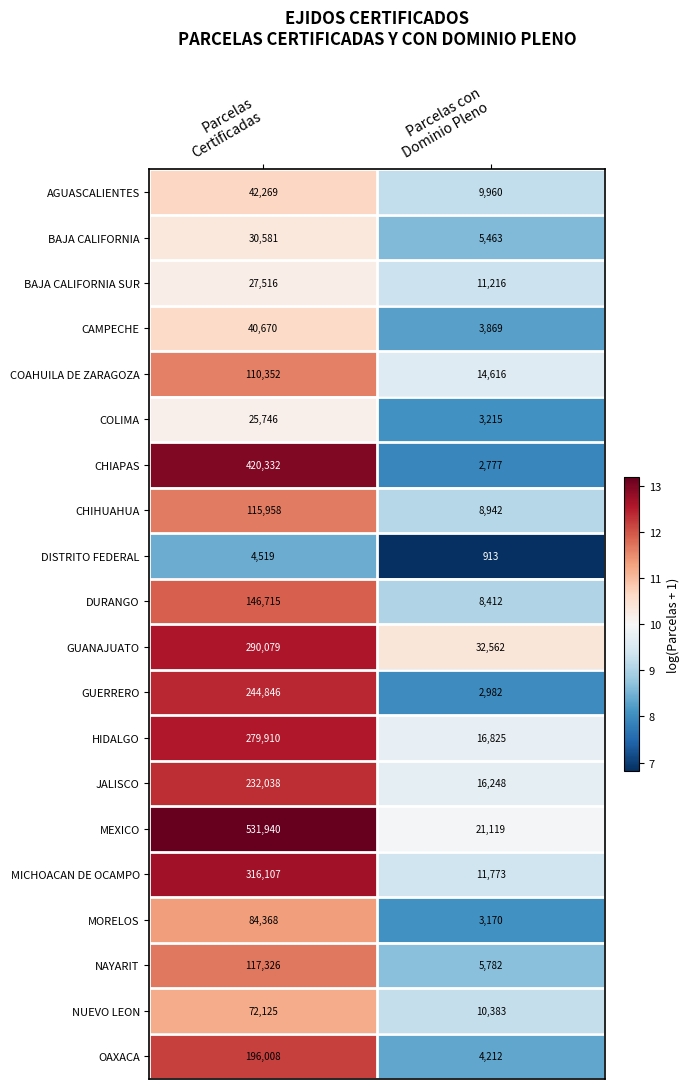

What is the sum of all CHIAPAS values?

423109